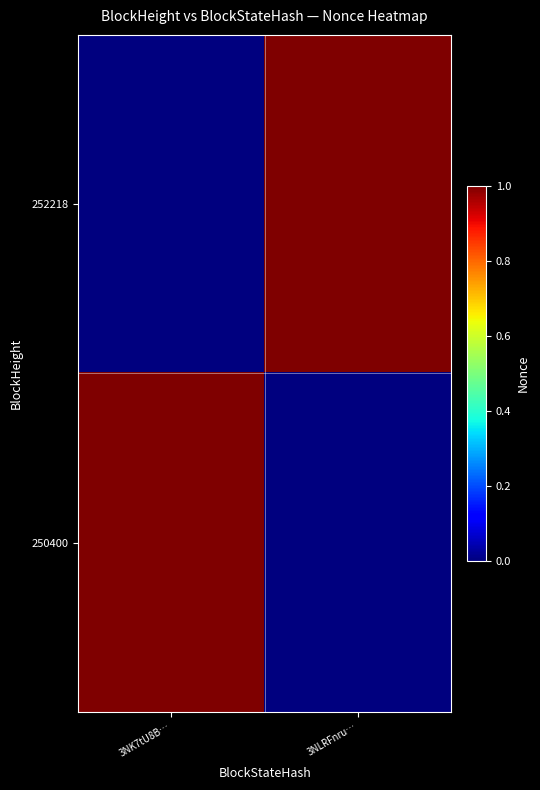

Between 3NK7tU8B… and 3NLRFnru…, which series saw the biggest shift?

252218